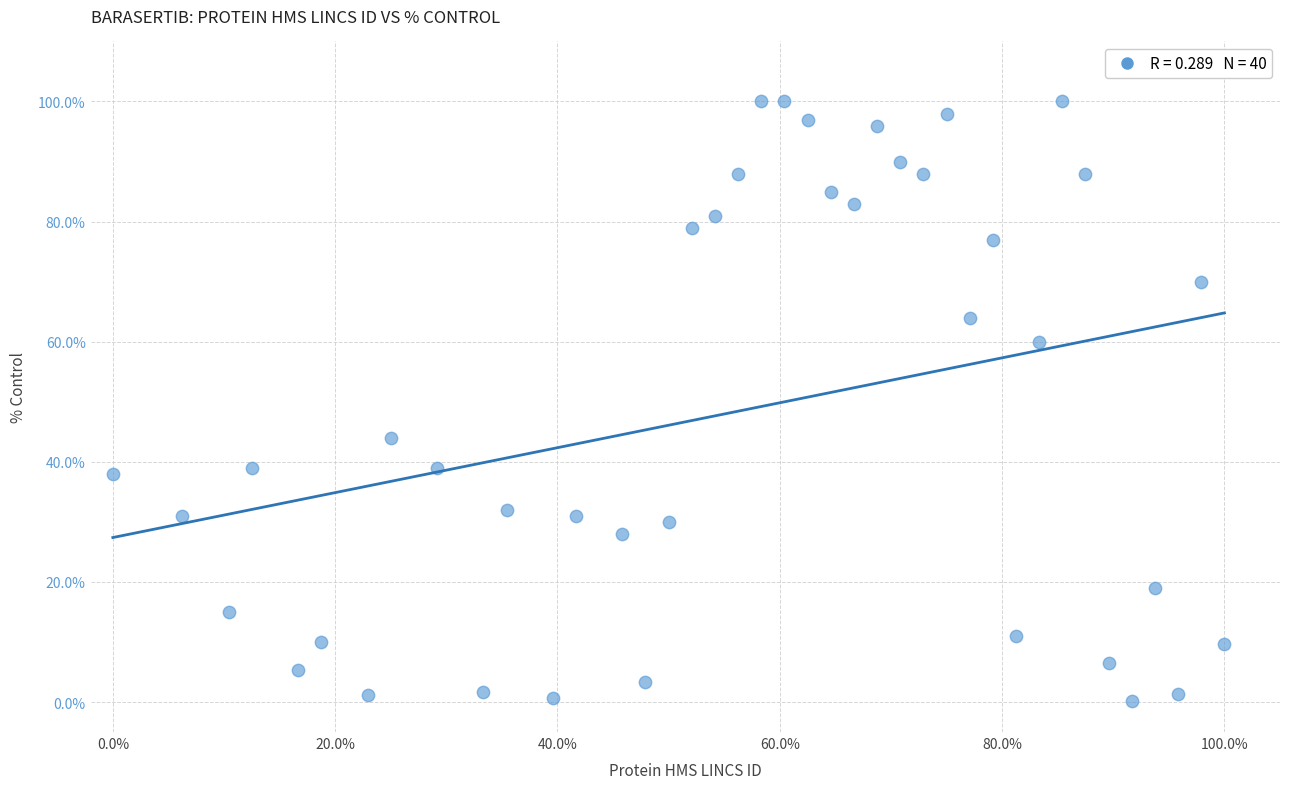

What is the range of X values (max minus min)?

100.0